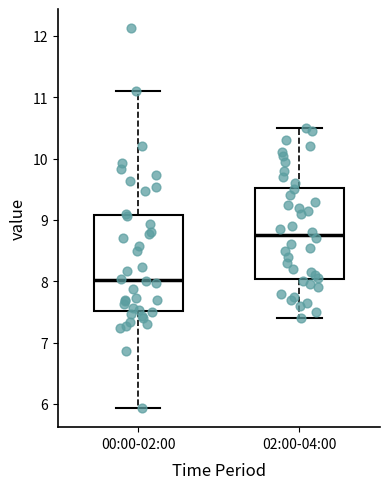

Which box has the highest median line?

02:00-04:00